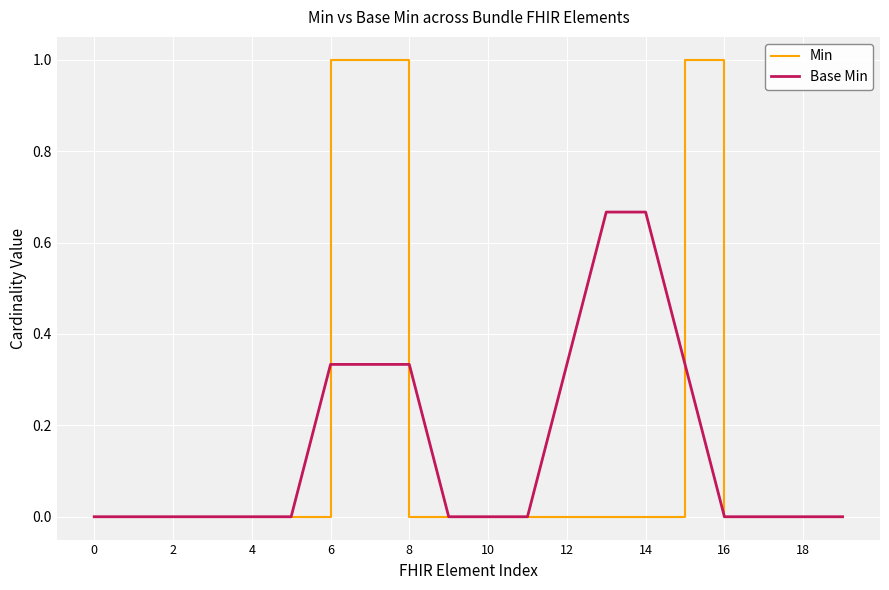

What is the difference between the maximum and minimum values in the Min series?

1.0